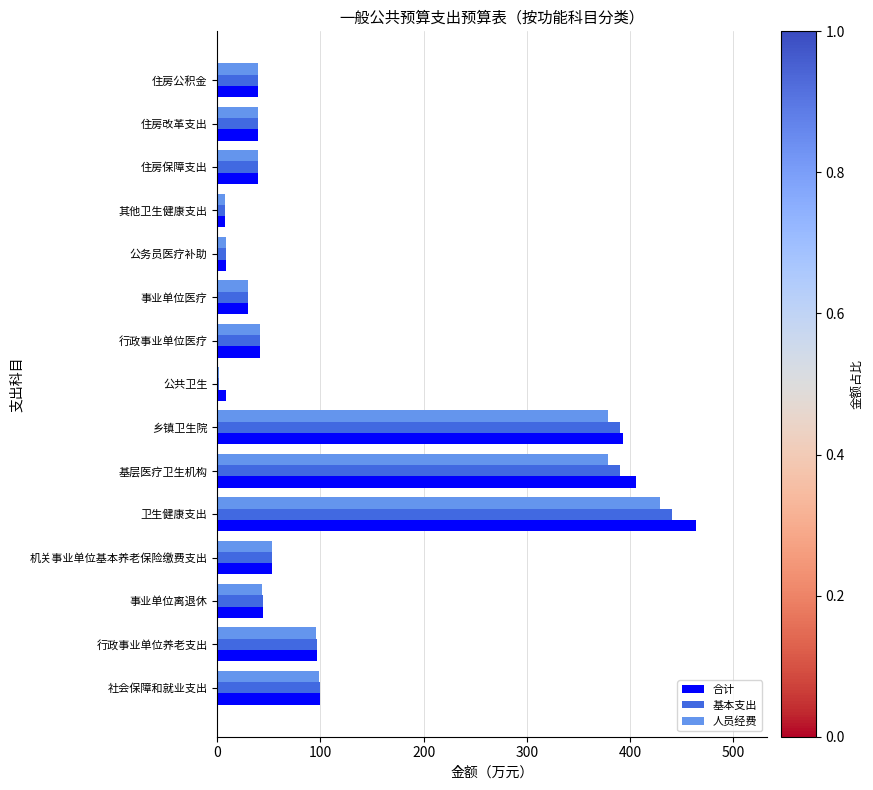

At which label does 基本支出 reach its peak?

卫生健康支出